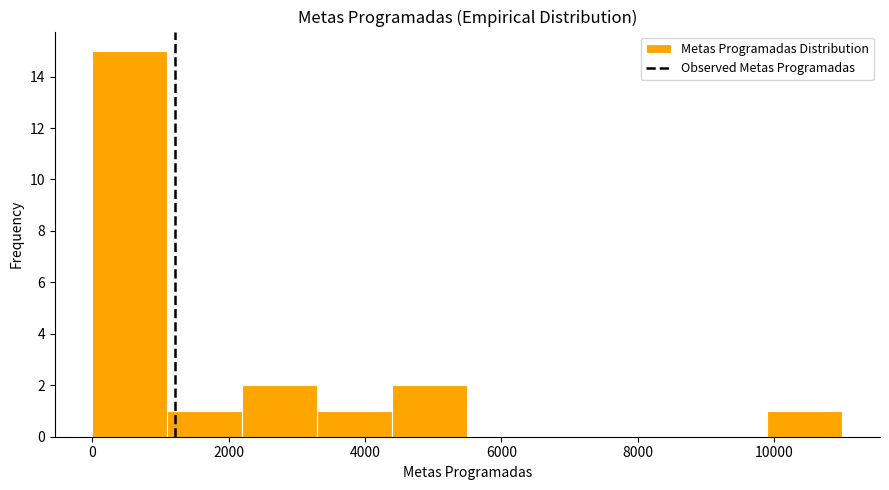

Reading left to right, transcribe this chart: for each bar, give the range it covers on the x-axis and its height. Neither the bar edges nor the heights are printed on the chart, so give them approximately, as read against the axes.

0 to 1100: 15
1100 to 2200: 1
2200 to 3300: 2
3300 to 4400: 1
4400 to 5500: 2
5500 to 6600: 0
6600 to 7700: 0
7700 to 8800: 0
8800 to 9900: 0
9900 to 11000: 1